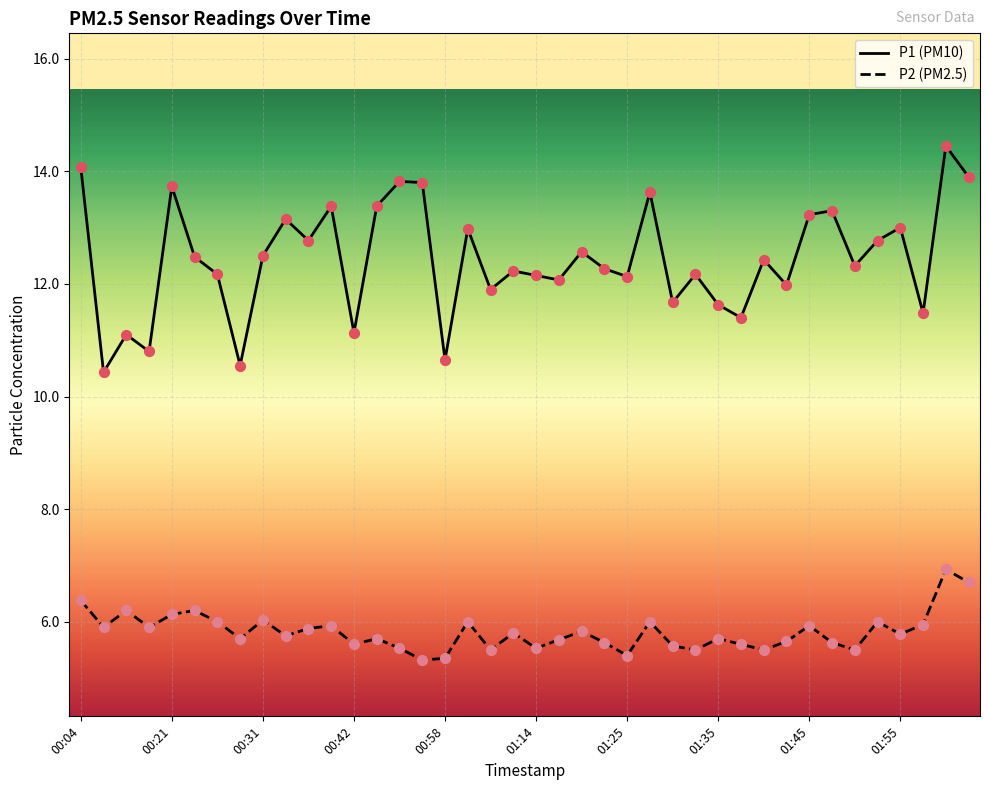

What is the smallest value displayed?

5.3